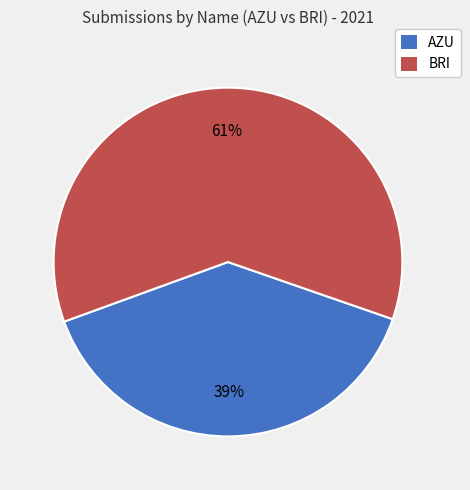

Is the sum of AZU and BRI greater than half?

Yes